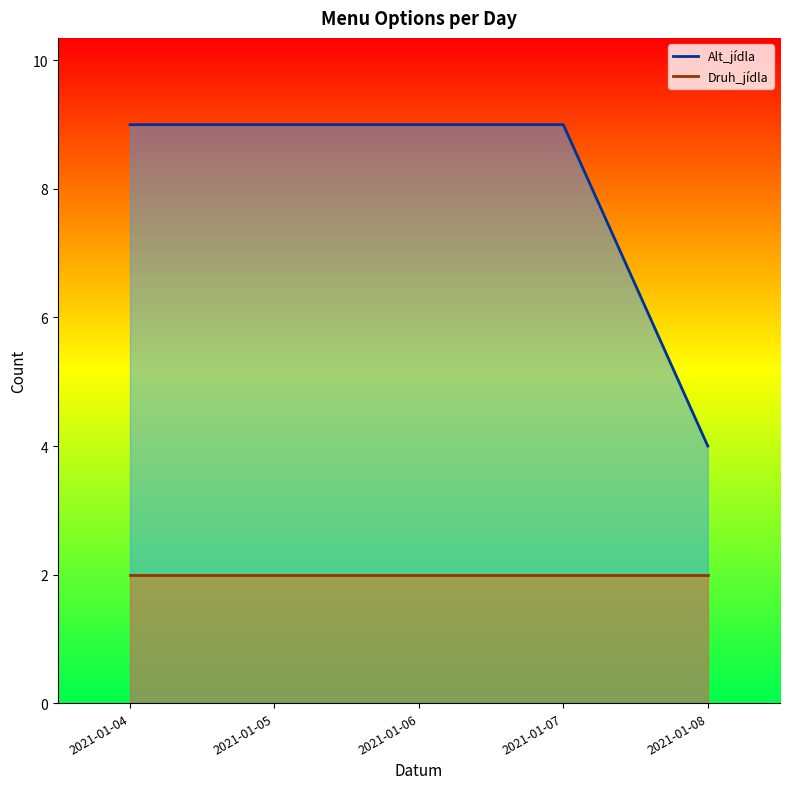

Which series has the widest spread of values?

Alt_jídla